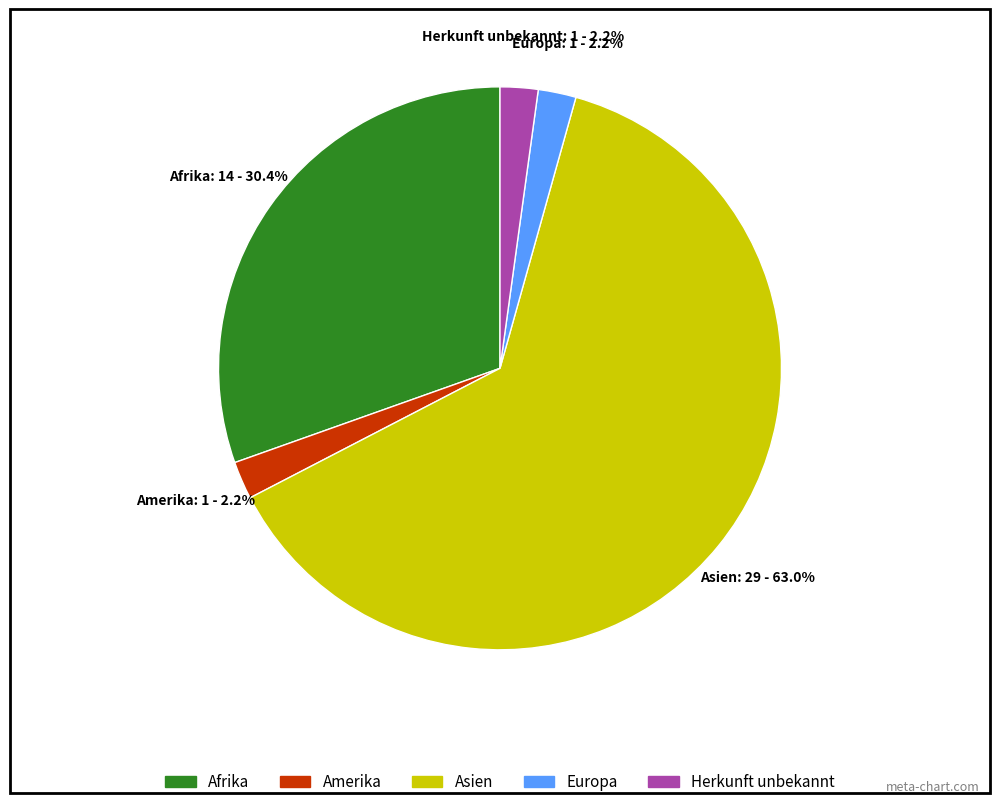

What is the largest slice in the pie chart?

Asien